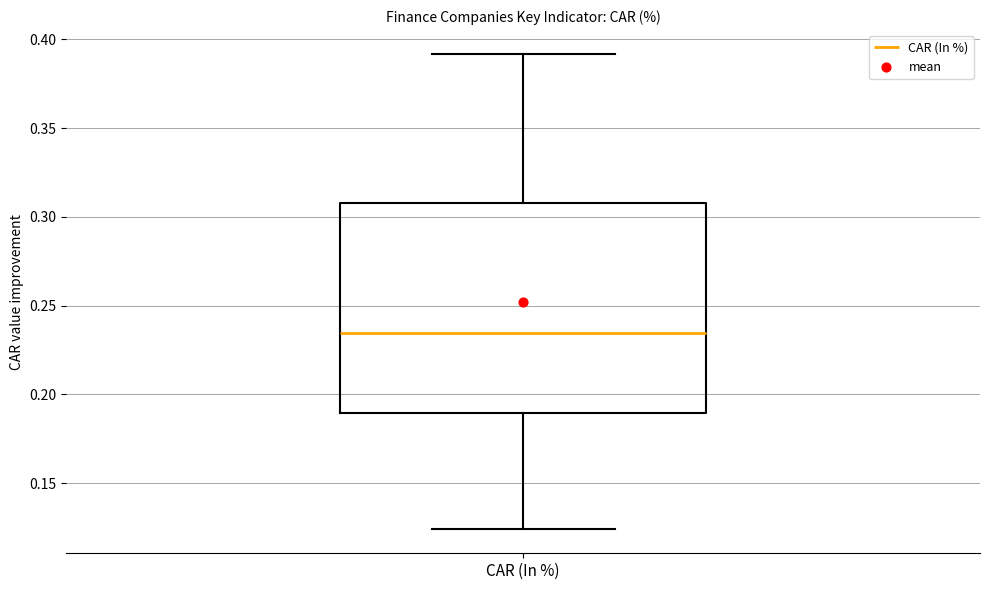

Where does the median line of the box for CAR (In %) sit on the y-axis? The values are not printed on the chart, so give them approximately, as read against the axis.

0.235